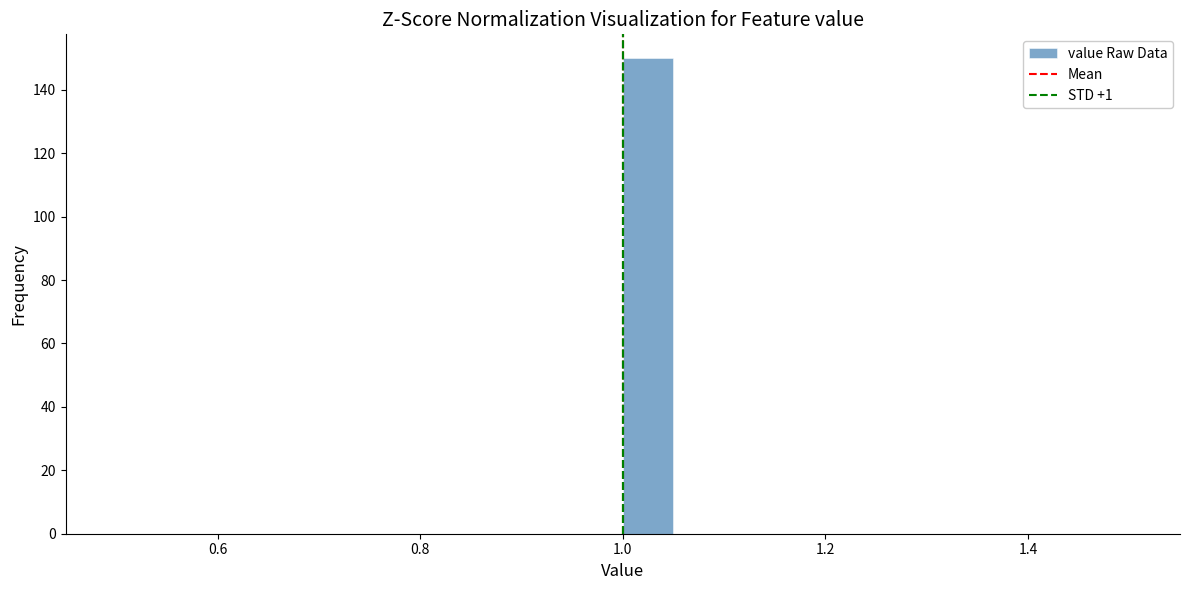

Read against the x-axis, roughly where is the centre of the tallest bar?

1.02